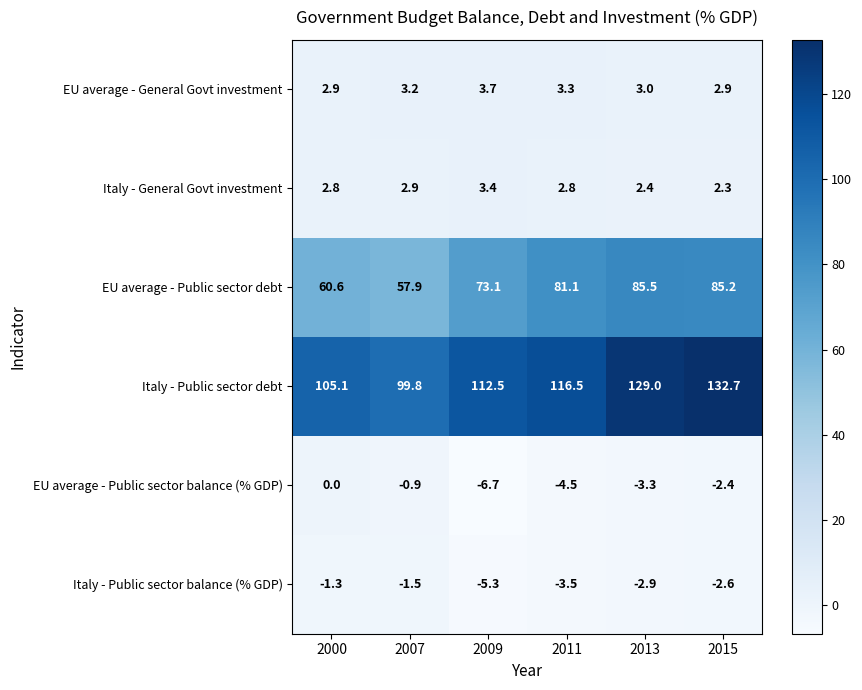

What is the sum of all Italy - General Govt investment values?

16.6